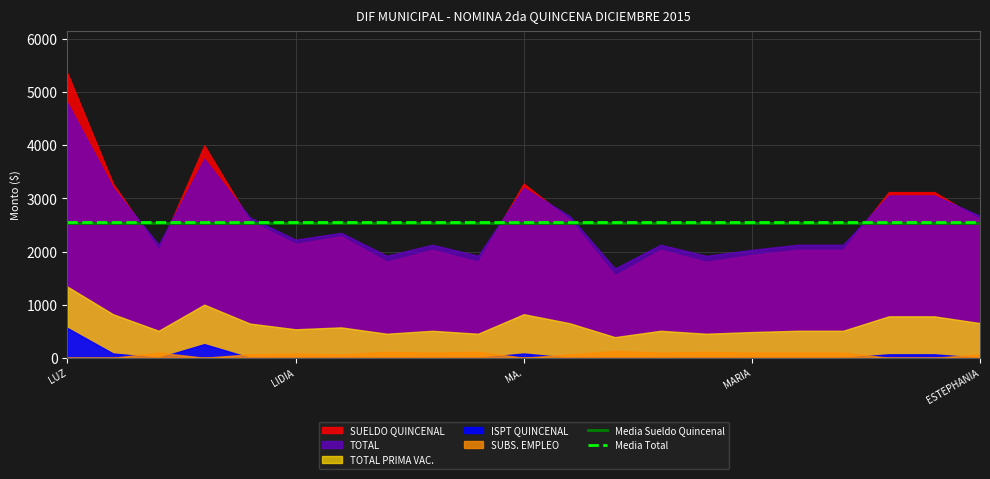

What is the approximate value of Media Sueldo Quincenal at MA.?

2545.5